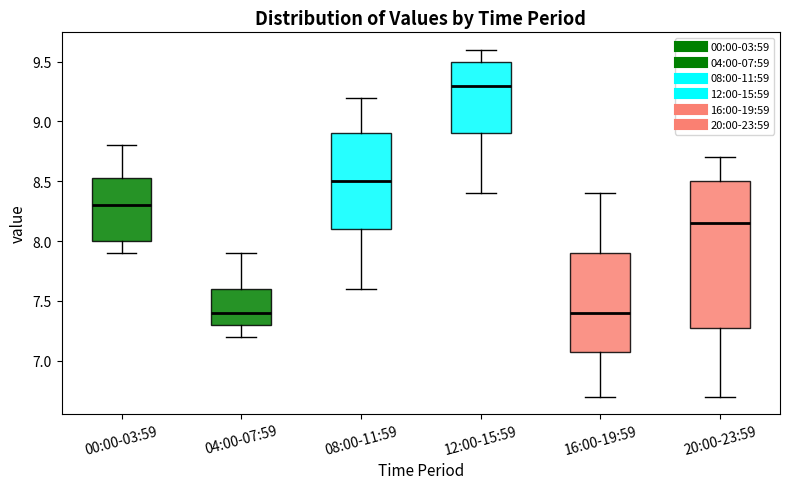

Where does the median line of the box for 20:00-23:59 sit on the y-axis? The values are not printed on the chart, so give them approximately, as read against the axis.

8.15